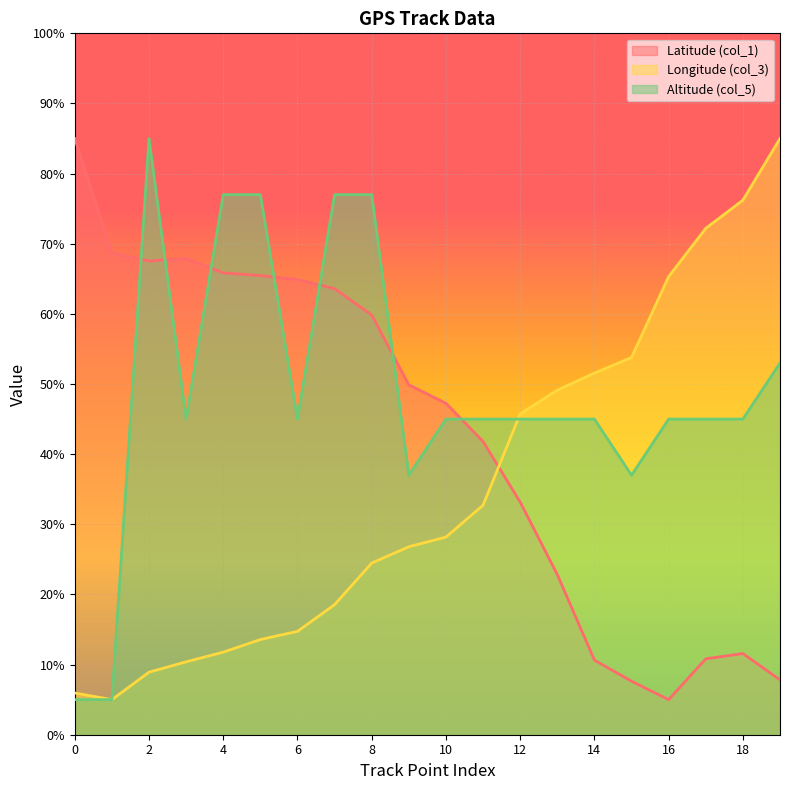

True or false: Altitude (col_5) has a value of 45.0 at 14.

True